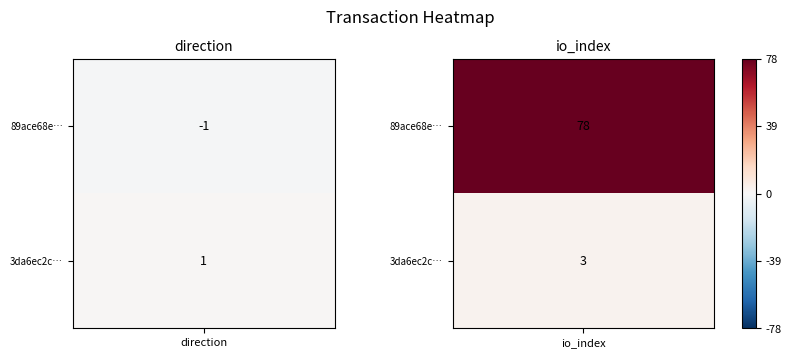

Reading left to right, transcribe all the data shown in this chart.

89ace68e7c57ae24575a0d48e7517b1afed7aad: 0=-1	1=78
3da6ec2cf96fd51510b51fe8fc23de862754864: 0=1	1=3